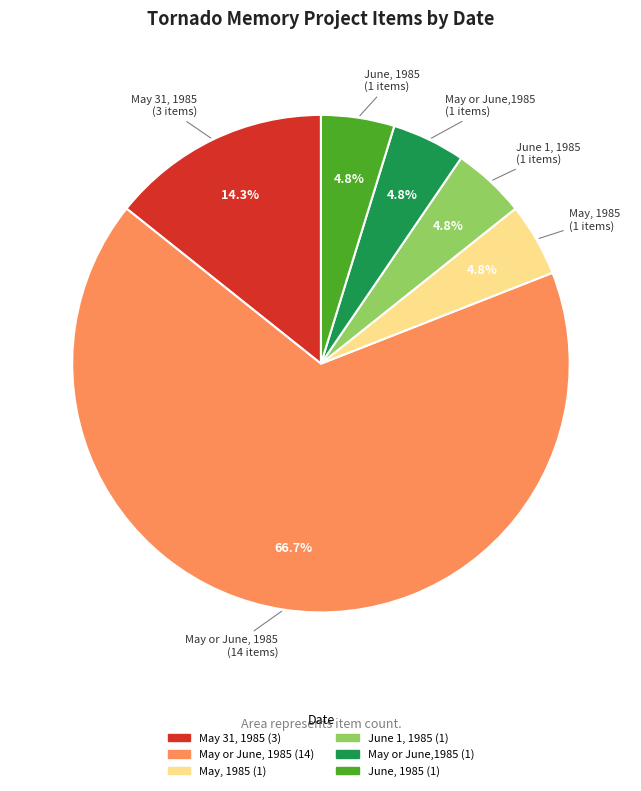

Which slice represents more than half of the pie?

May or June, 1985